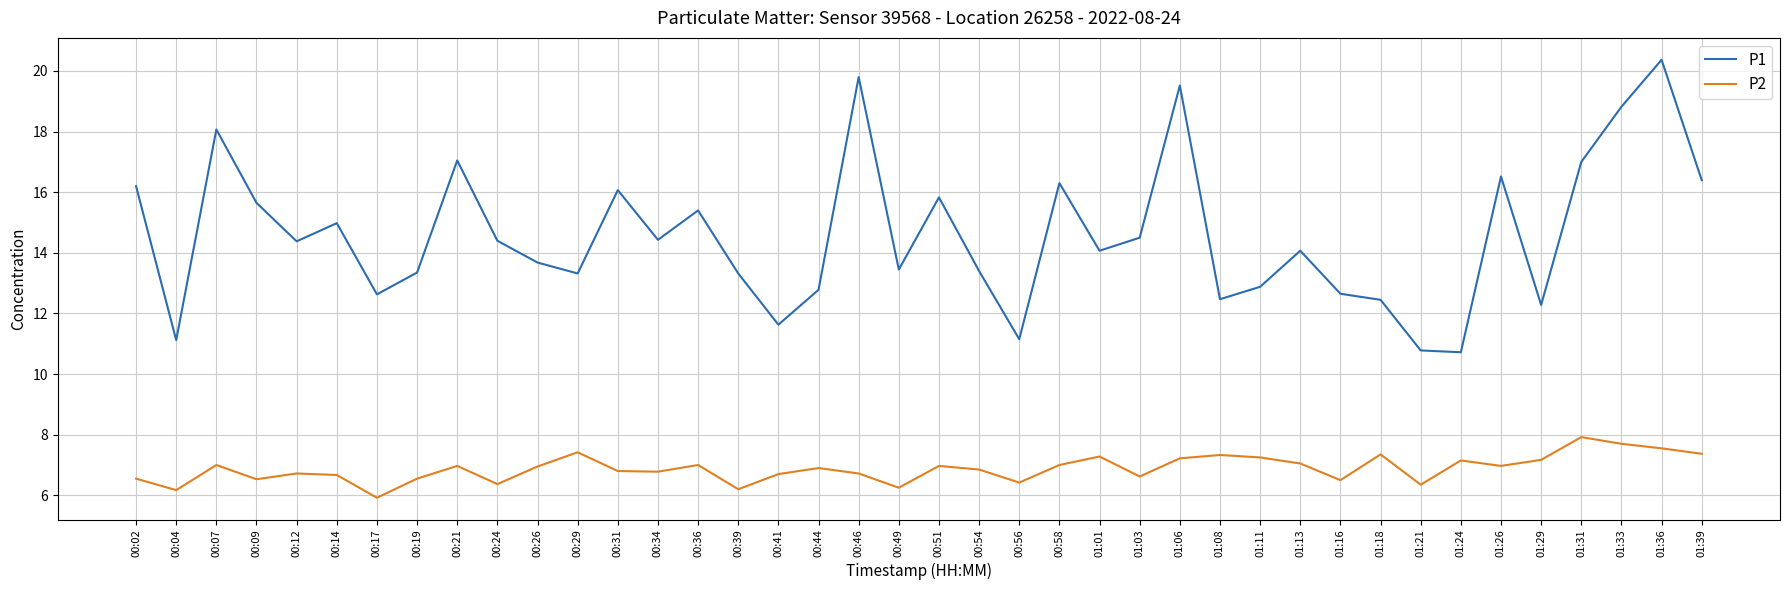

At which label is P1 closest to 15?

00:14